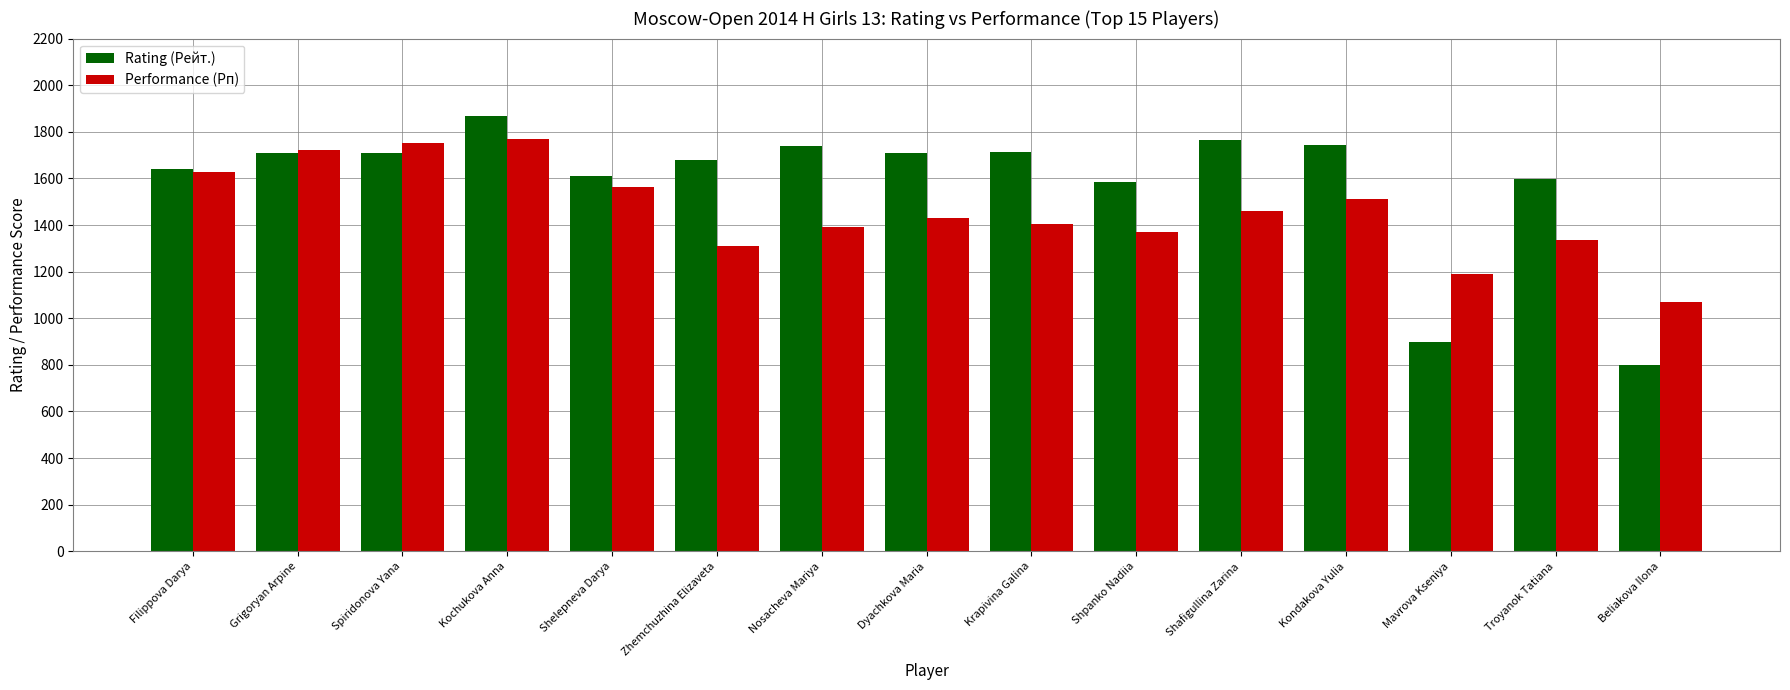

Which series has the largest total across all categories?

Rating (Рейт.)